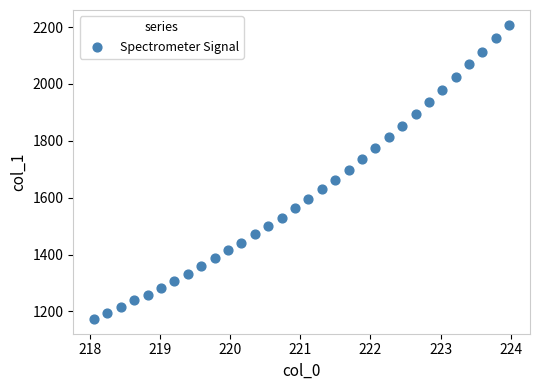

What is the range of Y values (max minus min)?

1034.7